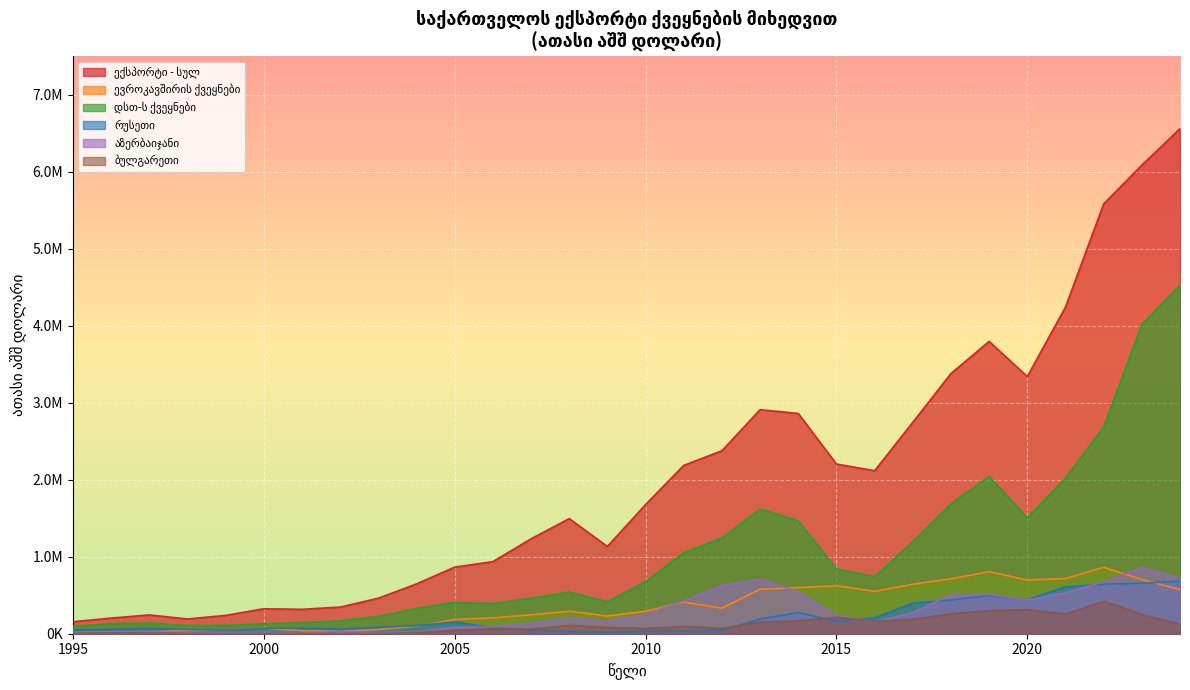

What are all the series names shown in the legend?

ექსპორტი - სულ, ევროკავშირის ქვეყნები, დსთ-ს ქვეყნები, რუსეთი, აზერბაიჯანი, ბულგარეთი